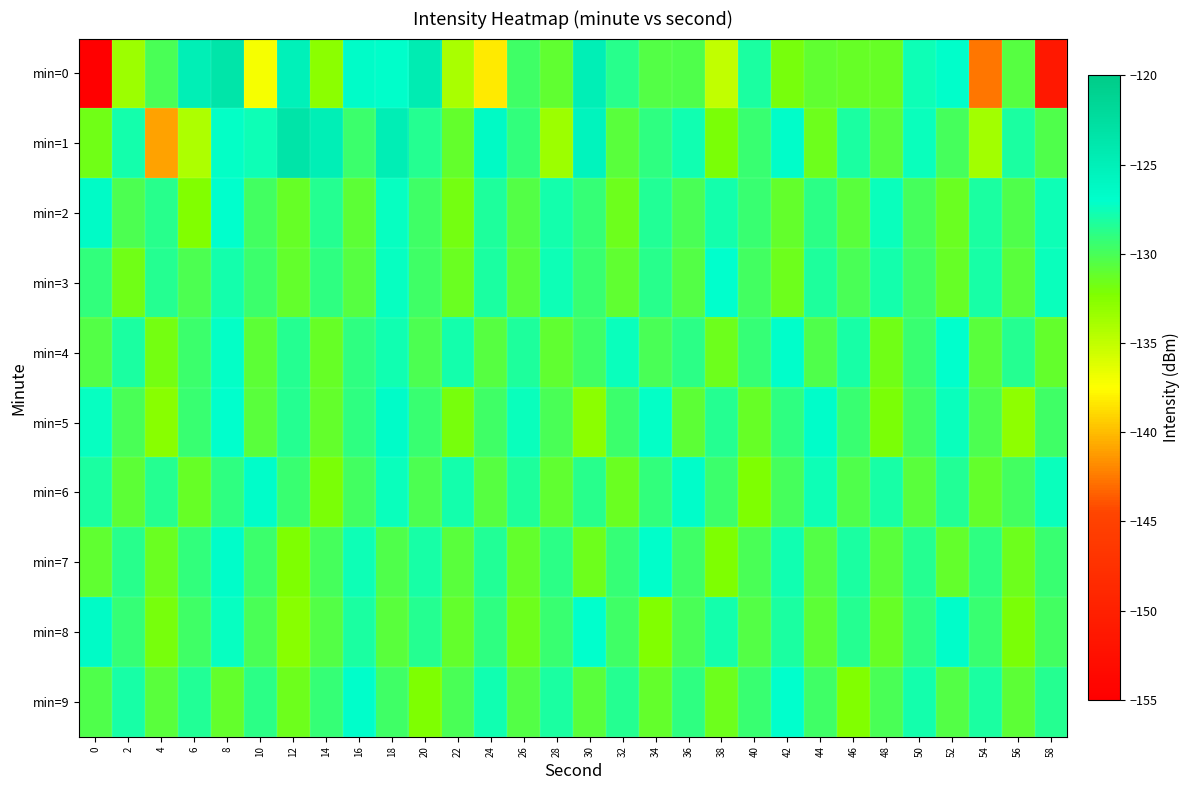

Which series has the largest range (max minus min)?

min=0